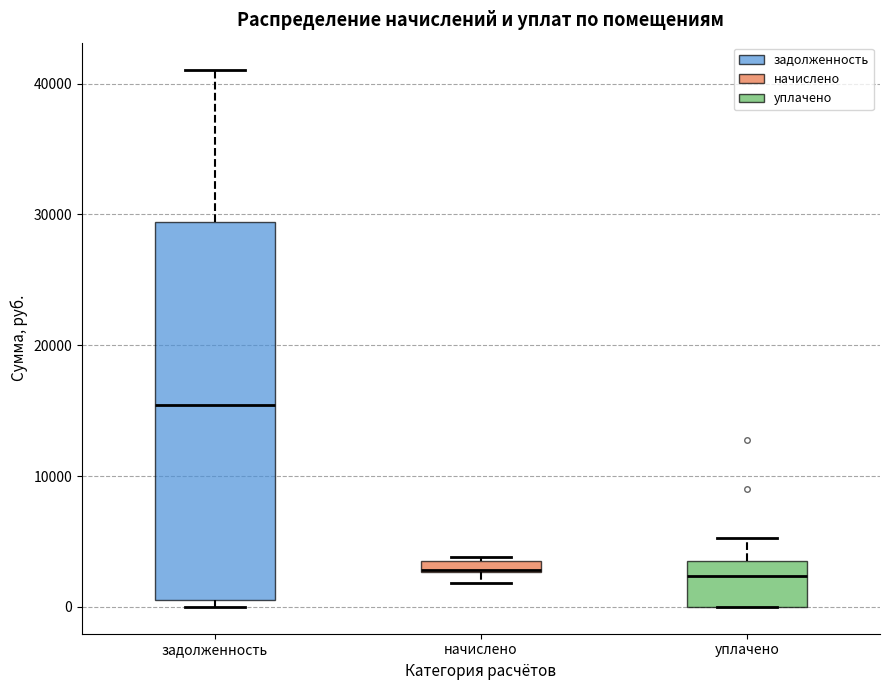

Where is the upper edge of the box for начислено on the y-axis? The values are not printed on the chart, so give them approximately, as read against the axis.

4000